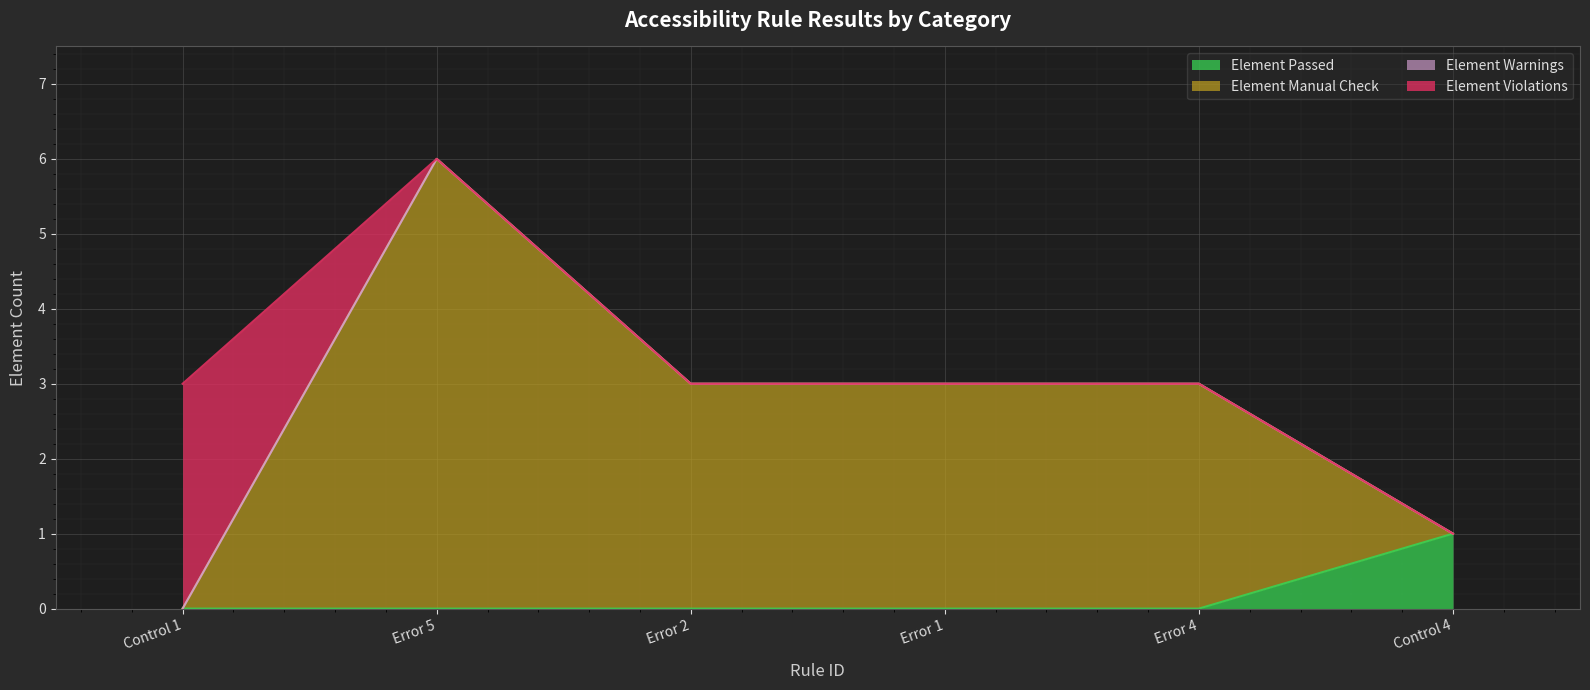

How many data points in Element Manual Check are less than 3?

2